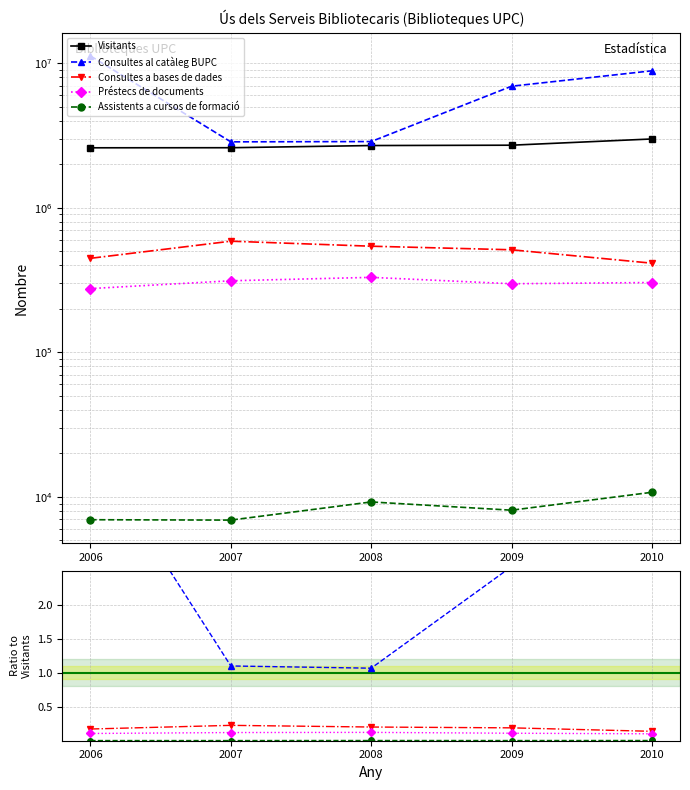

What is the minimum value for Visitants?

2599726.0